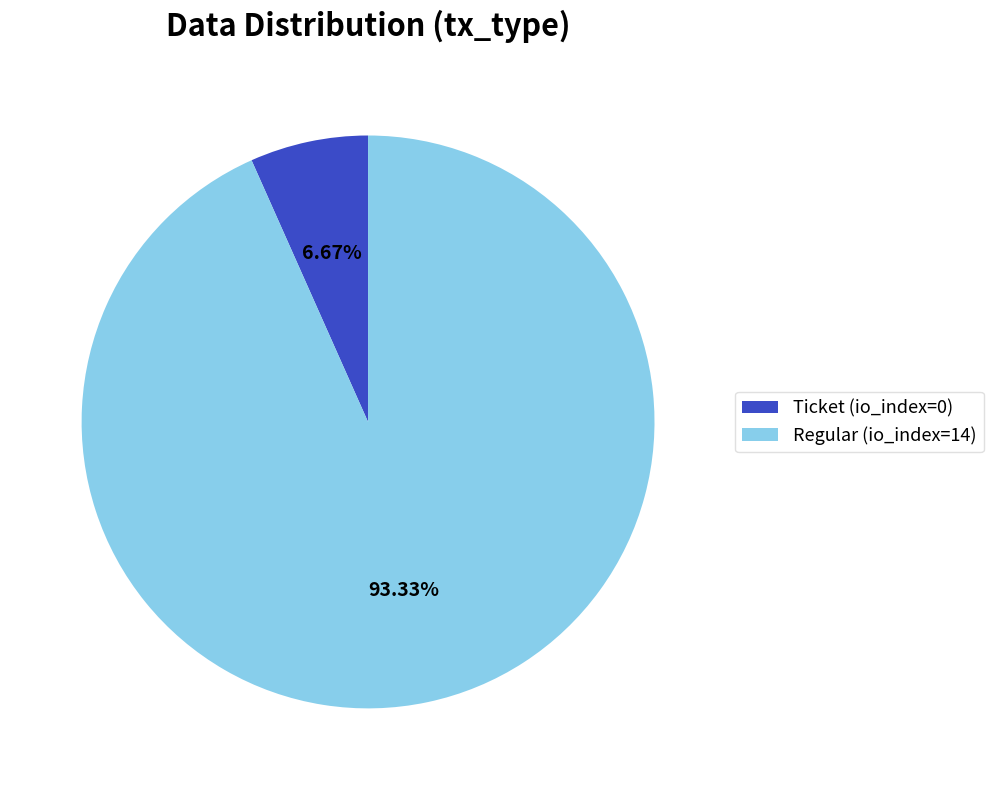

What is the largest slice in the pie chart?

Regular (io_index=14)